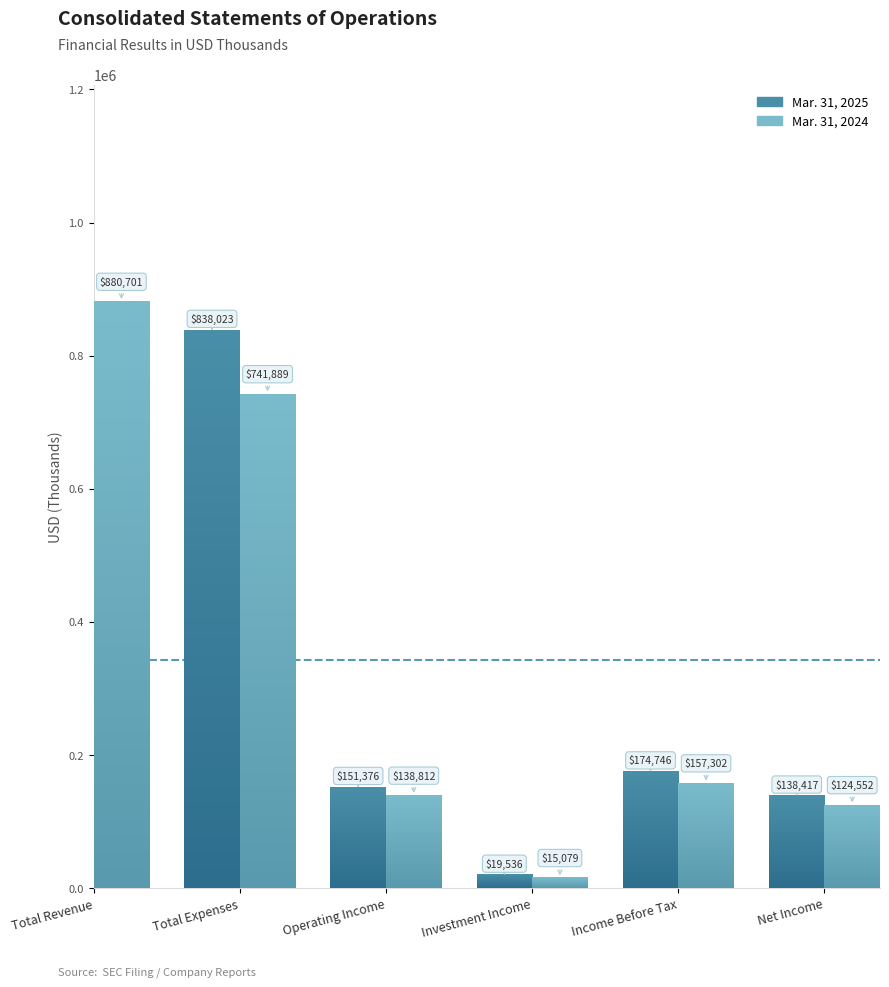

Is it true that Mar. 31, 2024 equals 36281 at Income Before Tax?

False